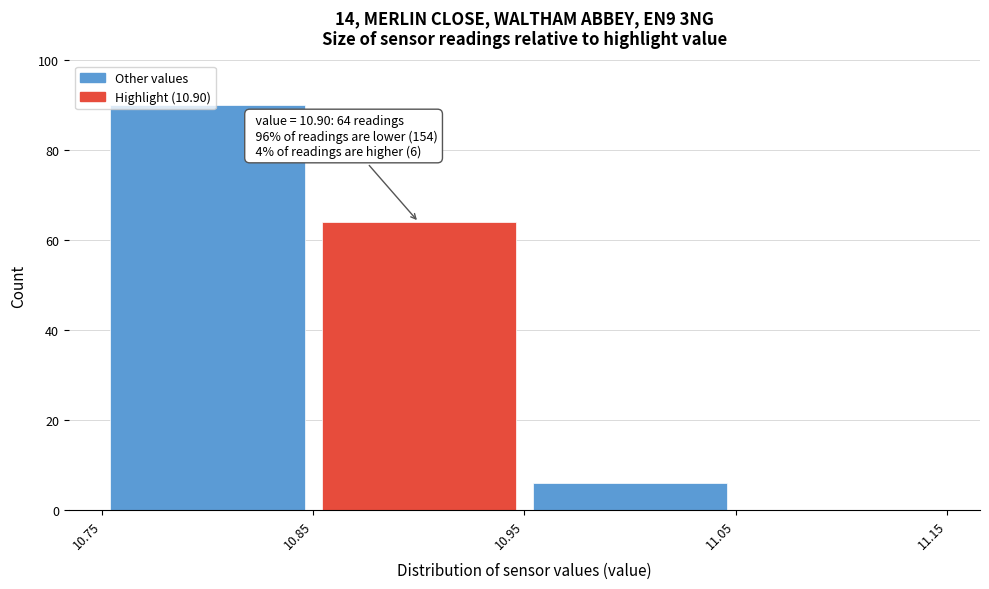

Over which range of the x-axis is the bar tallest?

10.75 to 10.85